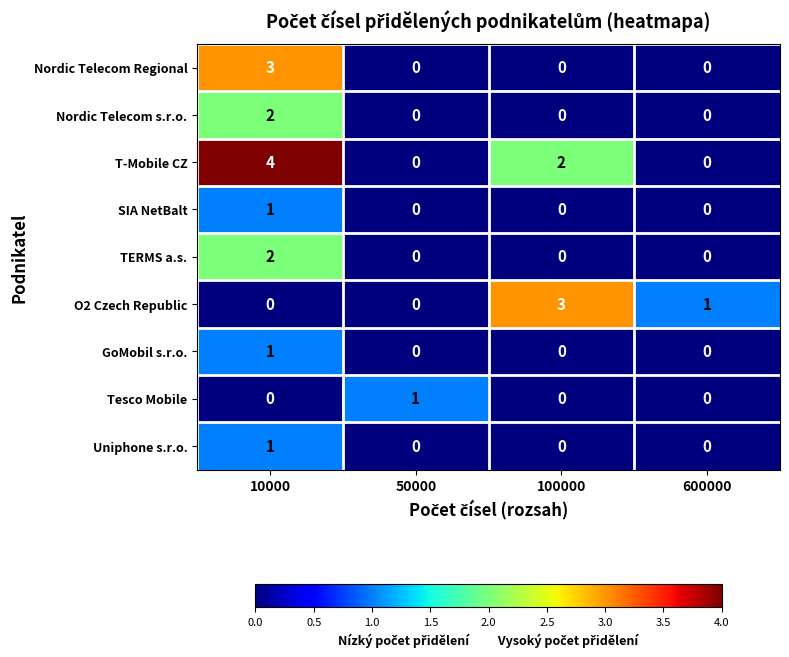

What value does the Nordic Telecom Regional series have at 10000?

3